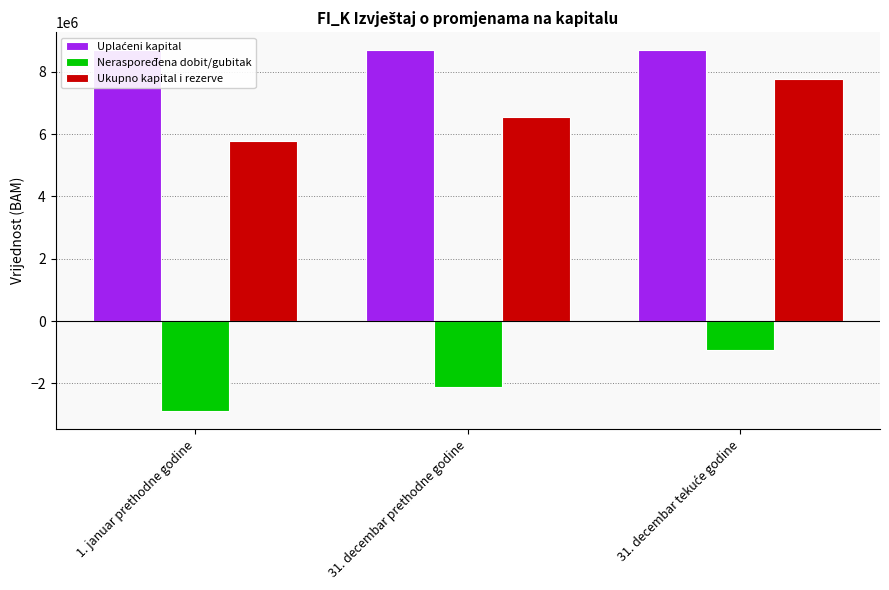

The Ukupno kapital i rezerve series shows 10847624.2 at 31. decembar tekuće godine. True or false?

False